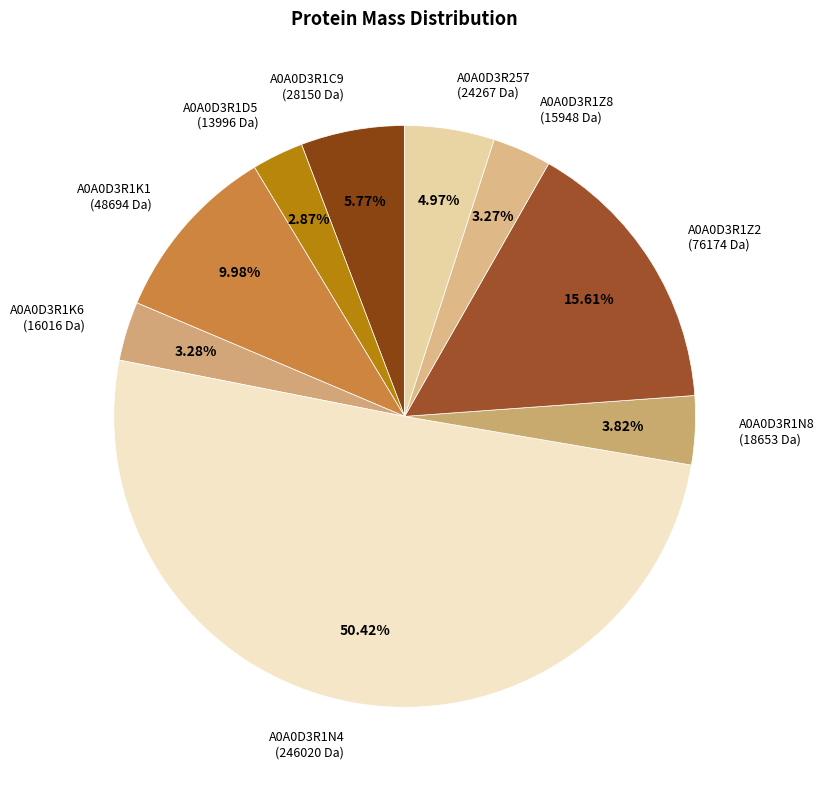

Is A0A0D3R1K6 (16016 Da) the majority of the pie?

No